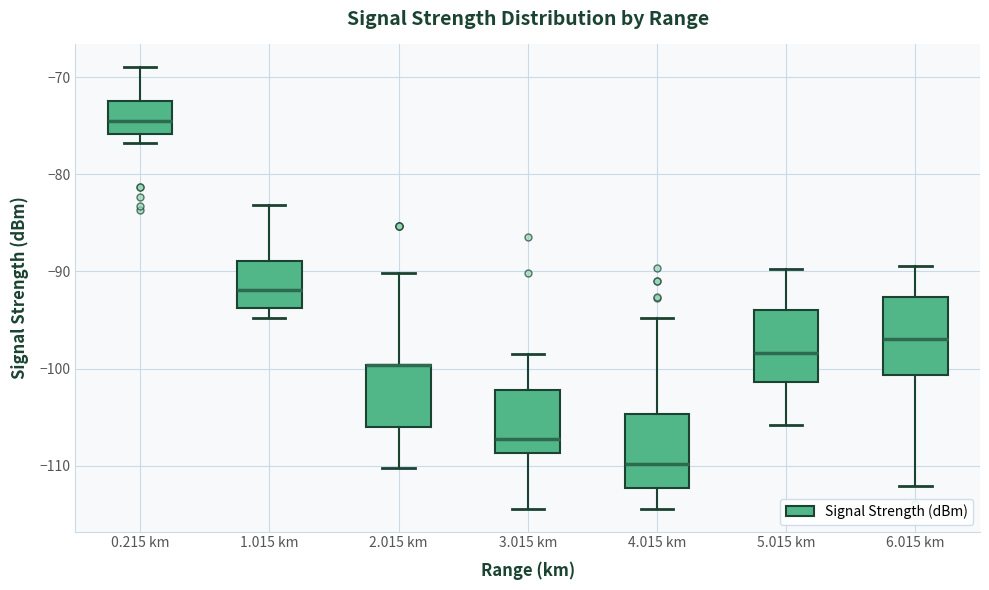

Reading left to right, read every box against the y-axis: the position of its median line, the range the box covers, and the ends of its whiskers. The values are not printed on the chart, so give them approximately, as read against the axis.

0.215 km: median -74, box -76 to -72, whiskers -77 to -69
1.015 km: median -92, box -94 to -89, whiskers -95 to -83
2.015 km: median -100 (drawn on the box's upper edge), box -106 to -100, whiskers -110 to -90
3.015 km: median -107, box -109 to -102, whiskers -114 to -98
4.015 km: median -110, box -112 to -105, whiskers -114 to -95
5.015 km: median -98, box -101 to -94, whiskers -106 to -90
6.015 km: median -97, box -101 to -93, whiskers -112 to -89